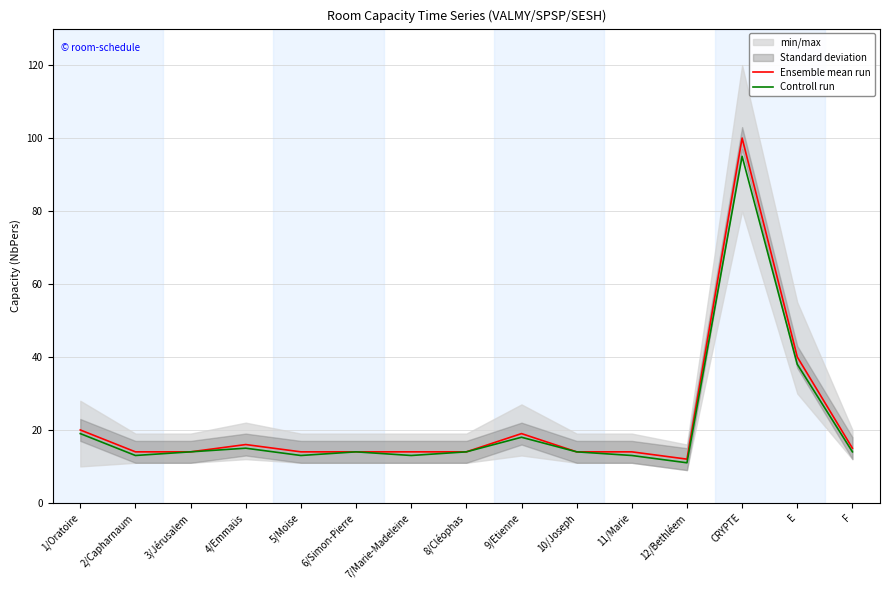

The Controll run series shows 5 at 11/Marie. True or false?

False